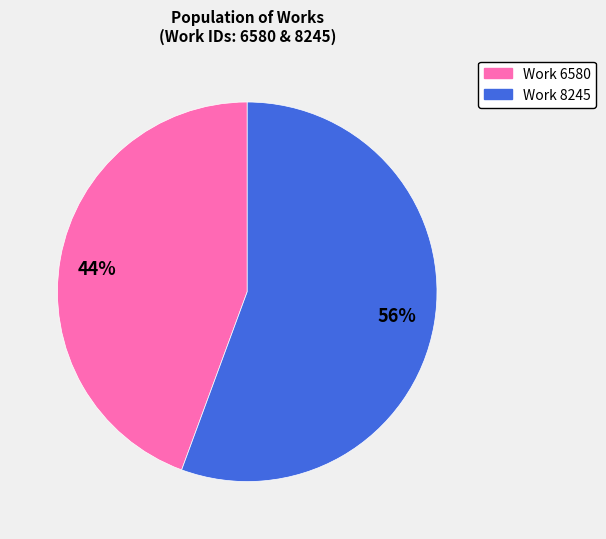

Which category accounts for the majority?

56%